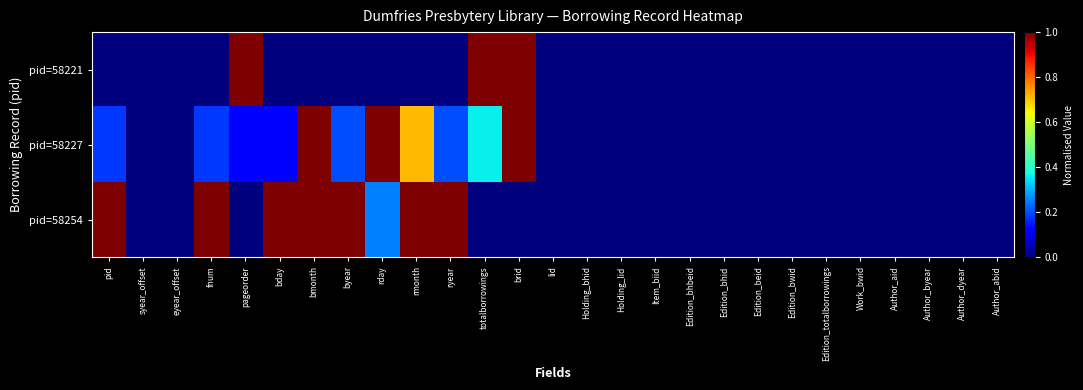

Reading right to left, what are all the values shown in this chart?

pid=58221: Author_abid=0.0	Author_dyear=0.0	Author_byear=0.0	Author_aid=0.0	Work_bwid=0.0	Edition_totalborrowings=0.0	Edition_bwid=0.0	Edition_beid=0.0	Edition_bhid=0.0	Edition_bhbeid=0.0	Item_biid=0.0	Holding_lid=0.0	Holding_bhid=0.0	lid=0.0	brid=1.0	totalborrowings=1.0	ryear=0.0	rmonth=0.0	rday=0.0	byear=0.0	bmonth=0.0	bday=0.0	pageorder=1.0	fnum=0.0	eyear_offset=0.0	syear_offset=0.0	pid=0.0
pid=58227: Author_abid=0.0	Author_dyear=0.0	Author_byear=0.0	Author_aid=0.0	Work_bwid=0.0	Edition_totalborrowings=0.0	Edition_bwid=0.0	Edition_beid=0.0	Edition_bhid=0.0	Edition_bhbeid=0.0	Item_biid=0.0	Holding_lid=0.0	Holding_bhid=0.0	lid=0.0	brid=1.0	totalborrowings=0.4	ryear=0.2	rmonth=0.7	rday=1.0	byear=0.2	bmonth=1.0	bday=0.1	pageorder=0.1	fnum=0.2	eyear_offset=0.0	syear_offset=0.0	pid=0.2
pid=58254: Author_abid=0.0	Author_dyear=0.0	Author_byear=0.0	Author_aid=0.0	Work_bwid=0.0	Edition_totalborrowings=0.0	Edition_bwid=0.0	Edition_beid=0.0	Edition_bhid=0.0	Edition_bhbeid=0.0	Item_biid=0.0	Holding_lid=0.0	Holding_bhid=0.0	lid=0.0	brid=0.0	totalborrowings=0.0	ryear=1.0	rmonth=1.0	rday=0.2	byear=1.0	bmonth=1.0	bday=1.0	pageorder=0.0	fnum=1.0	eyear_offset=0.0	syear_offset=0.0	pid=1.0